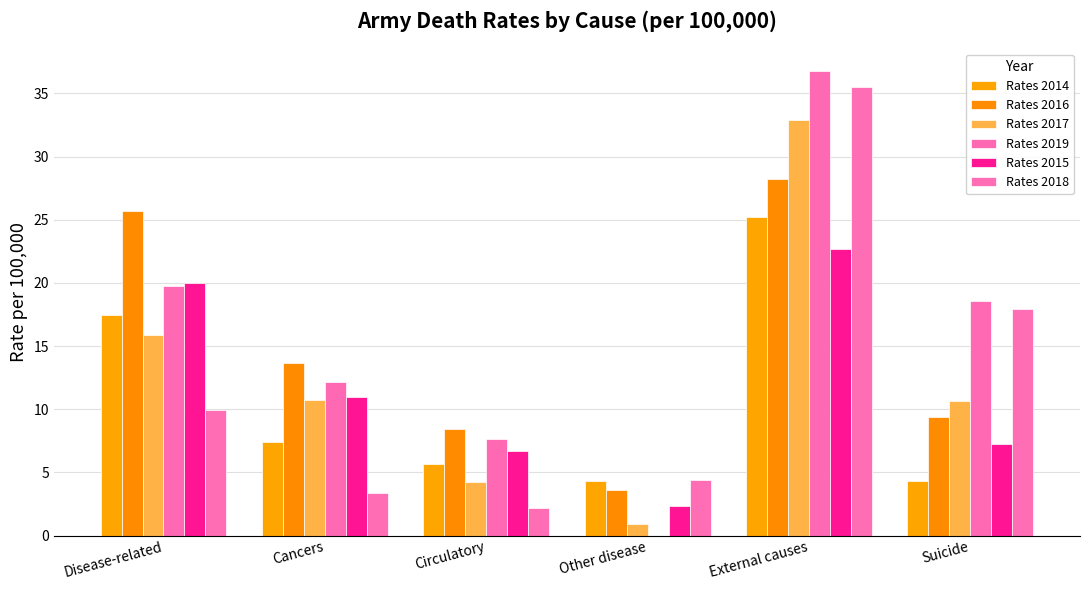

What are all the series names shown in the legend?

Rates 2014, Rates 2016, Rates 2017, Rates 2019, Rates 2015, Rates 2018